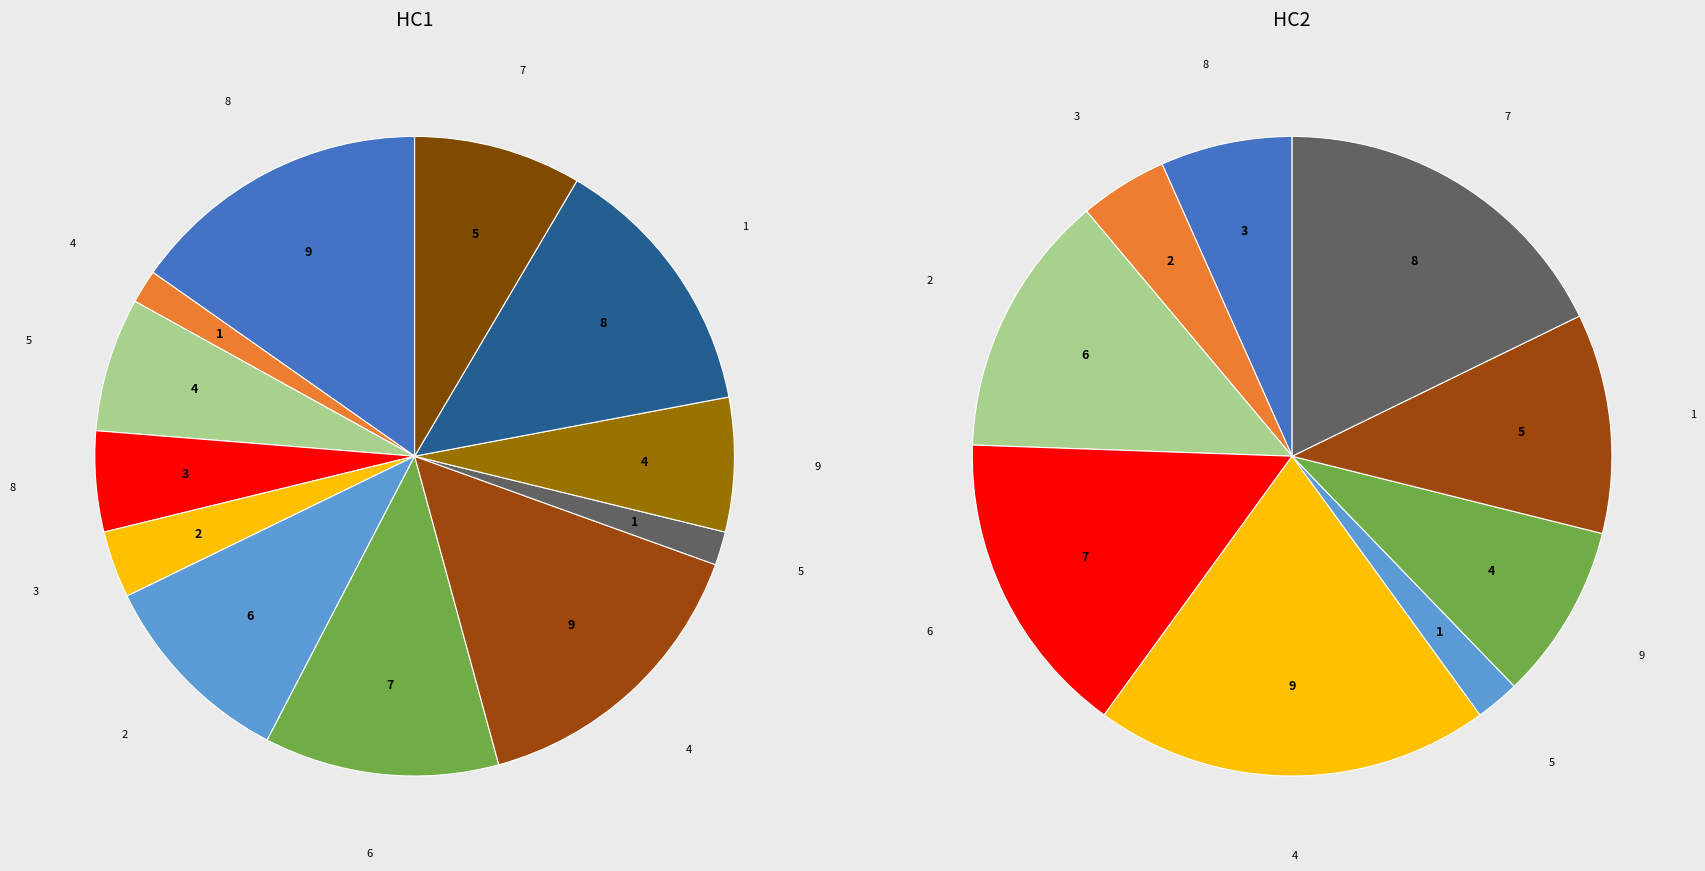

How many slices are in this pie chart?

12